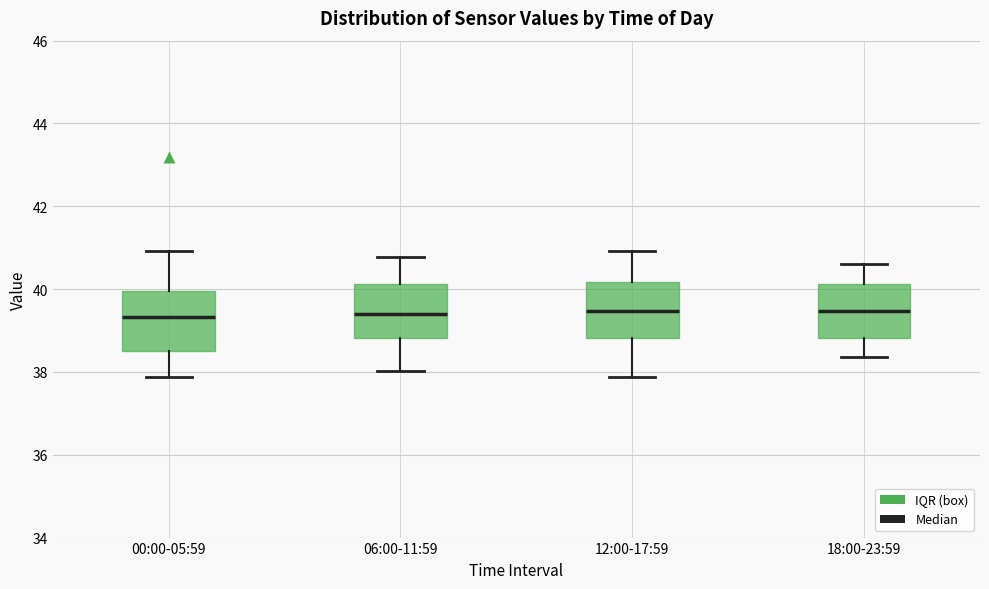

Where does the lower whisker of the box for 06:00-11:59 end on the y-axis? The values are not printed on the chart, so give them approximately, as read against the axis.

38.0